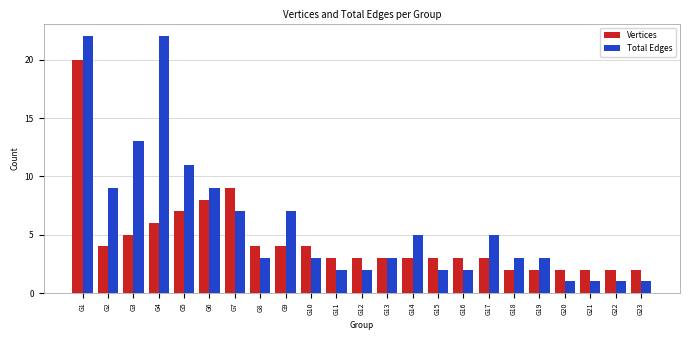

What is the total value across all series at G9?

11